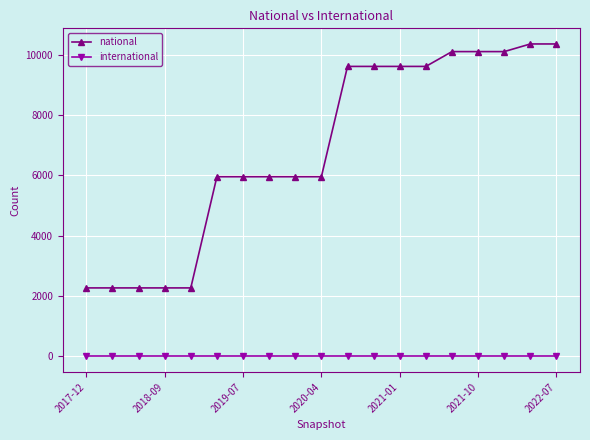

What is the greatest value displayed?

10355